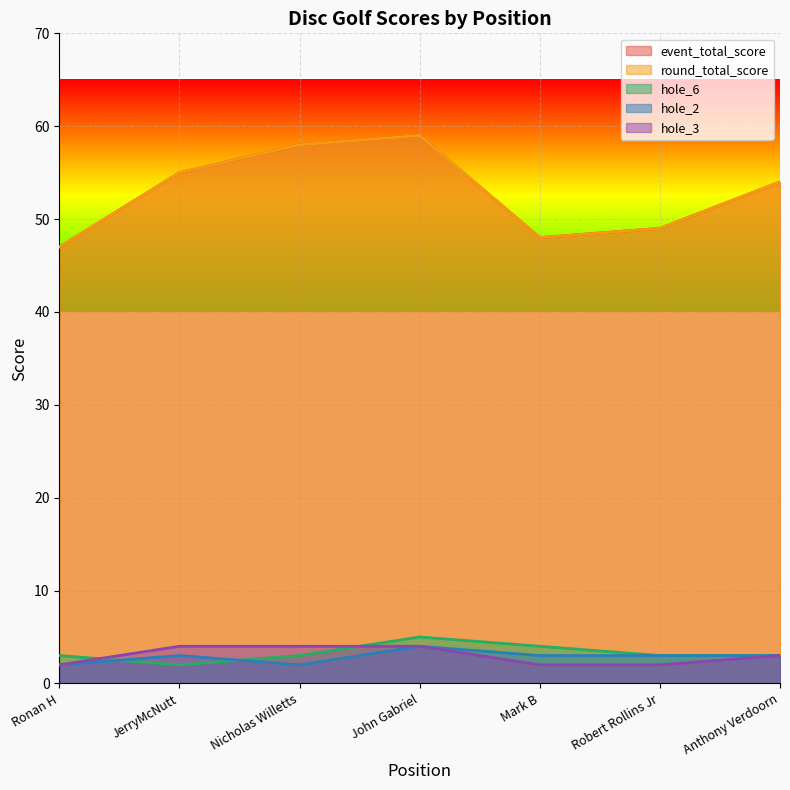

Is it true that hole_3 equals 4 at JerryMcNutt?

True